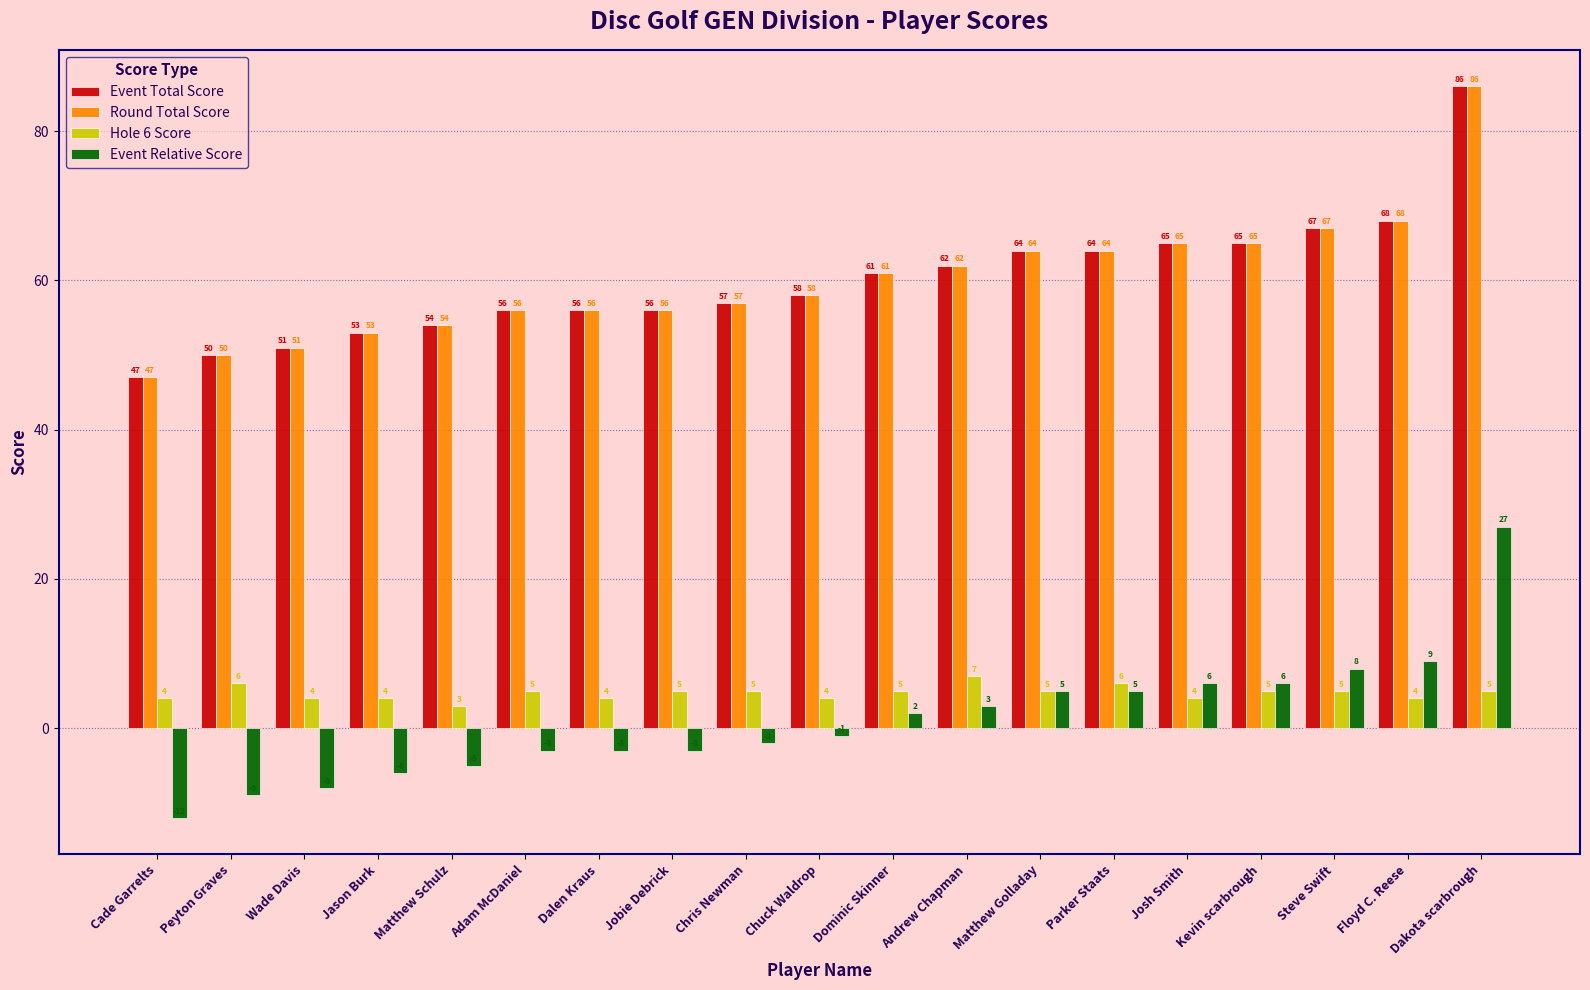

What are all the series names shown in the legend?

Event Total Score, Round Total Score, Hole 6 Score, Event Relative Score